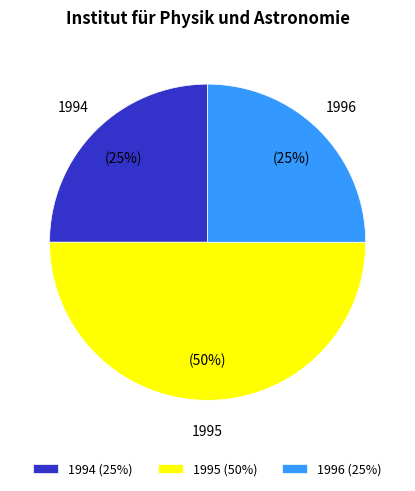

The 1996 slice represents 33% of the pie. True or false?

False